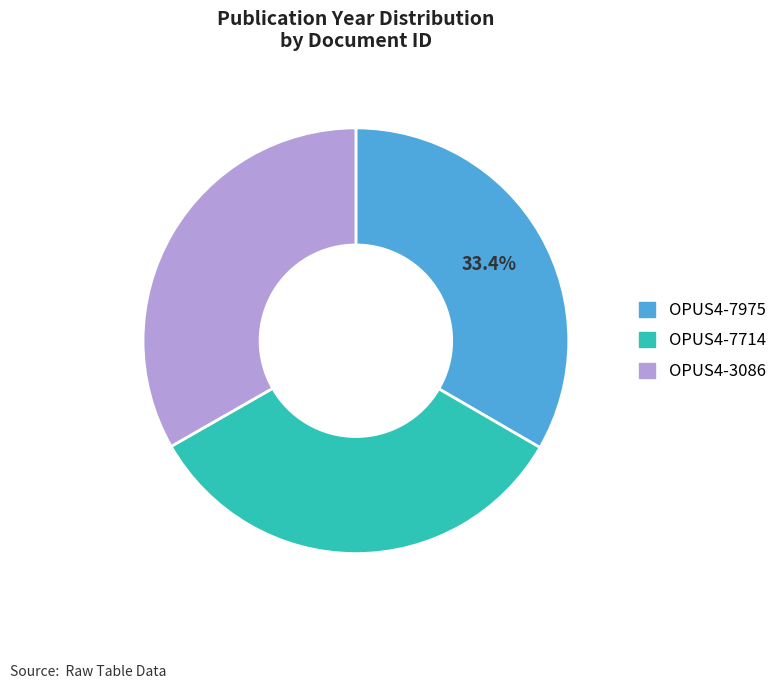

What percentage is the OPUS4-7975 slice, to the nearest percent?

33%